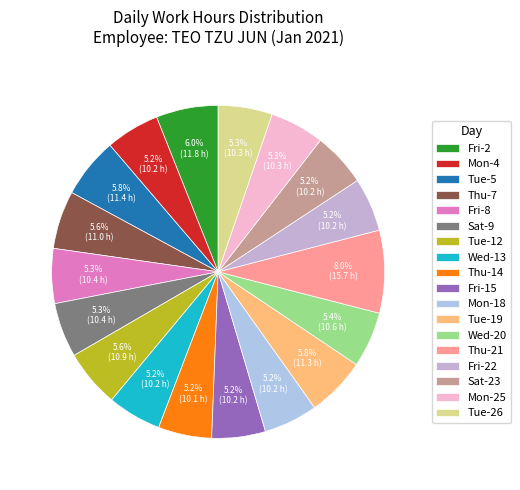

Is the sum of Tue-26 and Wed-20 greater than half?

No